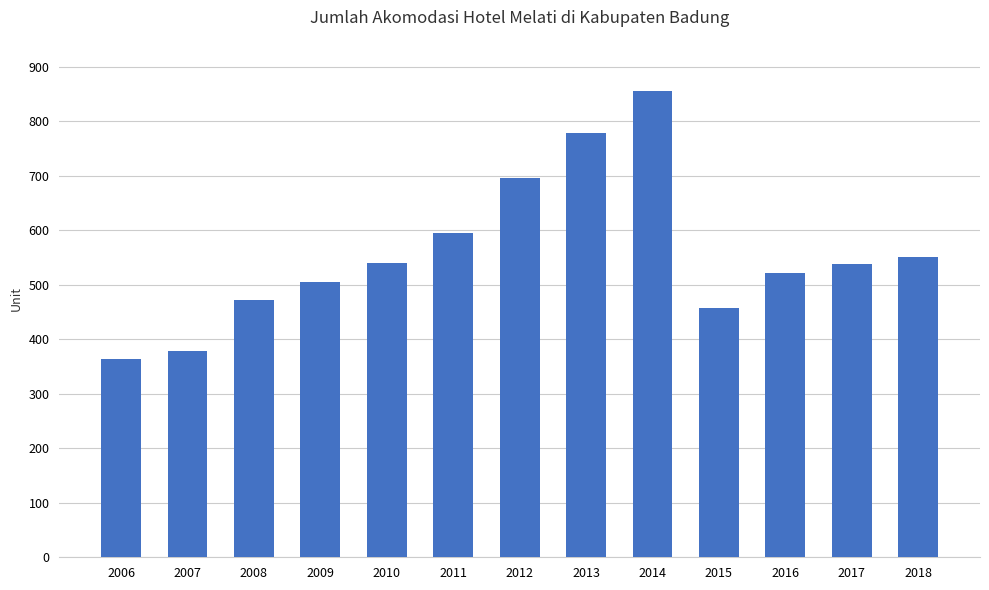

What is the value of the 4th bar from the left?

505